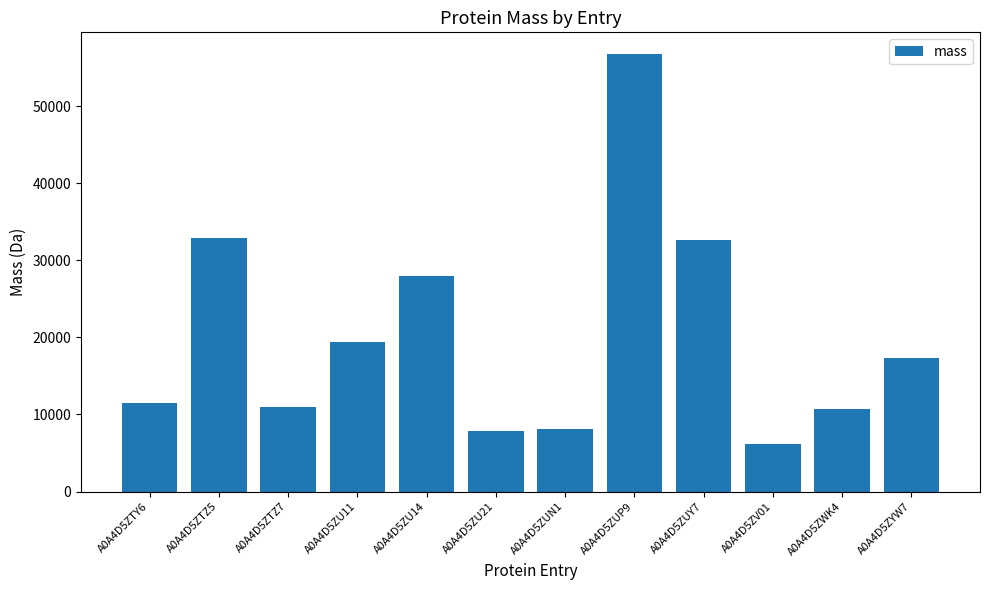

Does the chart contain stacked bars?

No